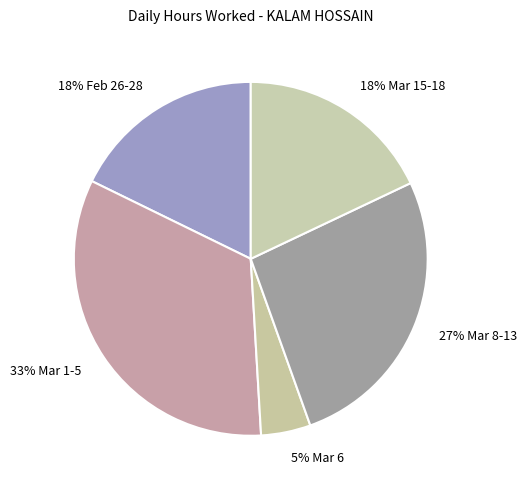

How many segments does this pie chart have?

5